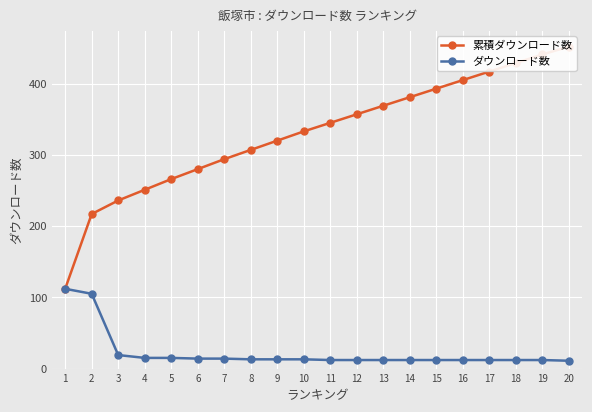

The ダウンロード数 series shows 112 at 1. True or false?

True